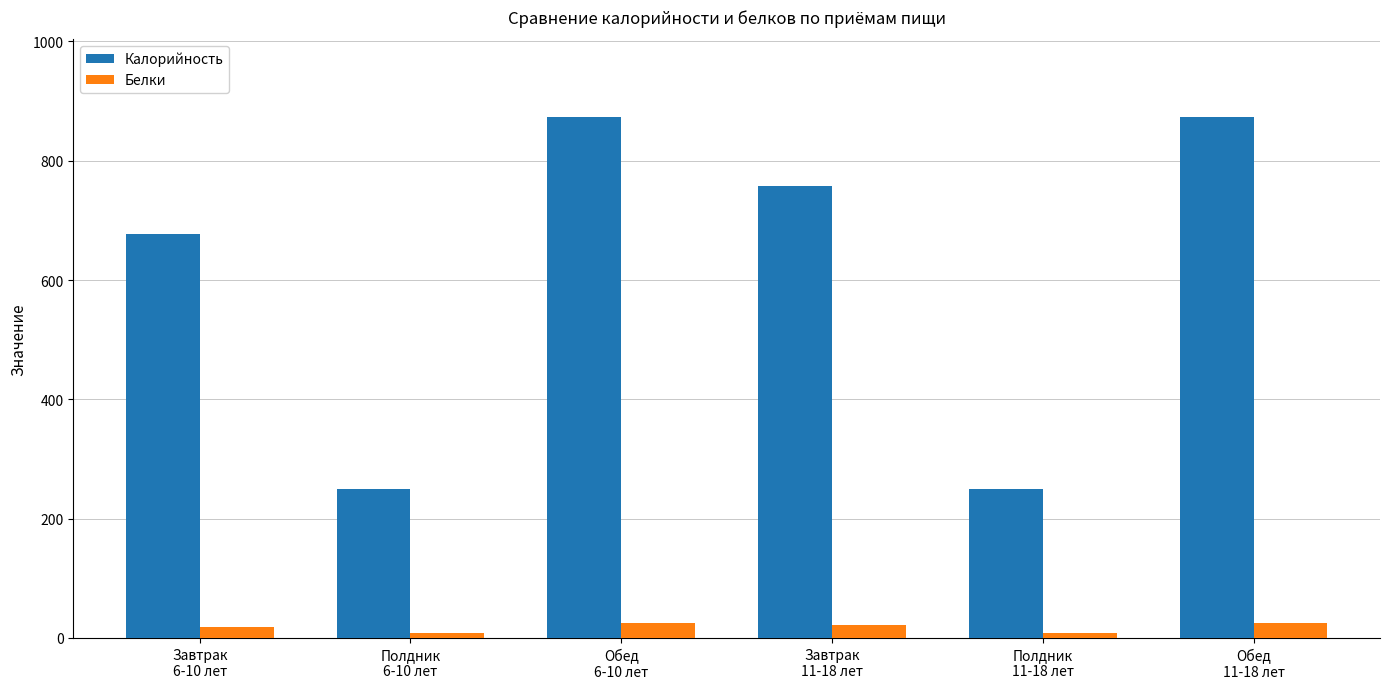

What is the total value across all series at Завтрак
11-18 лет?

779.7